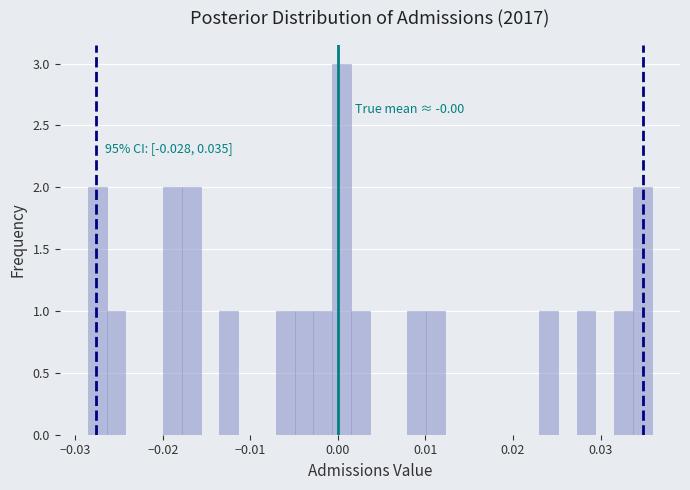

Read against the x-axis, roughly where is the centre of the tallest bar?

0.000